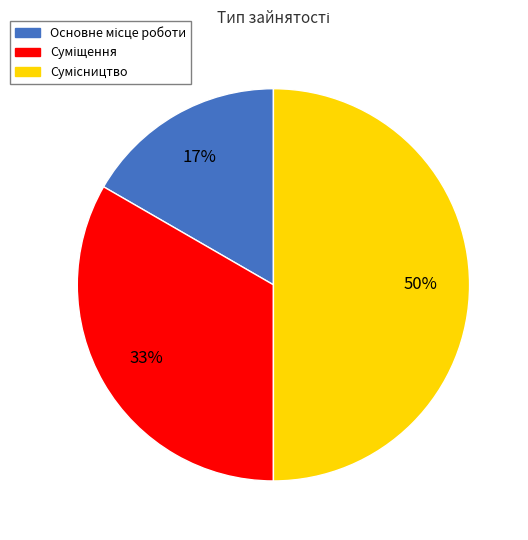

To the nearest percent, what is the average slice percentage?

33%